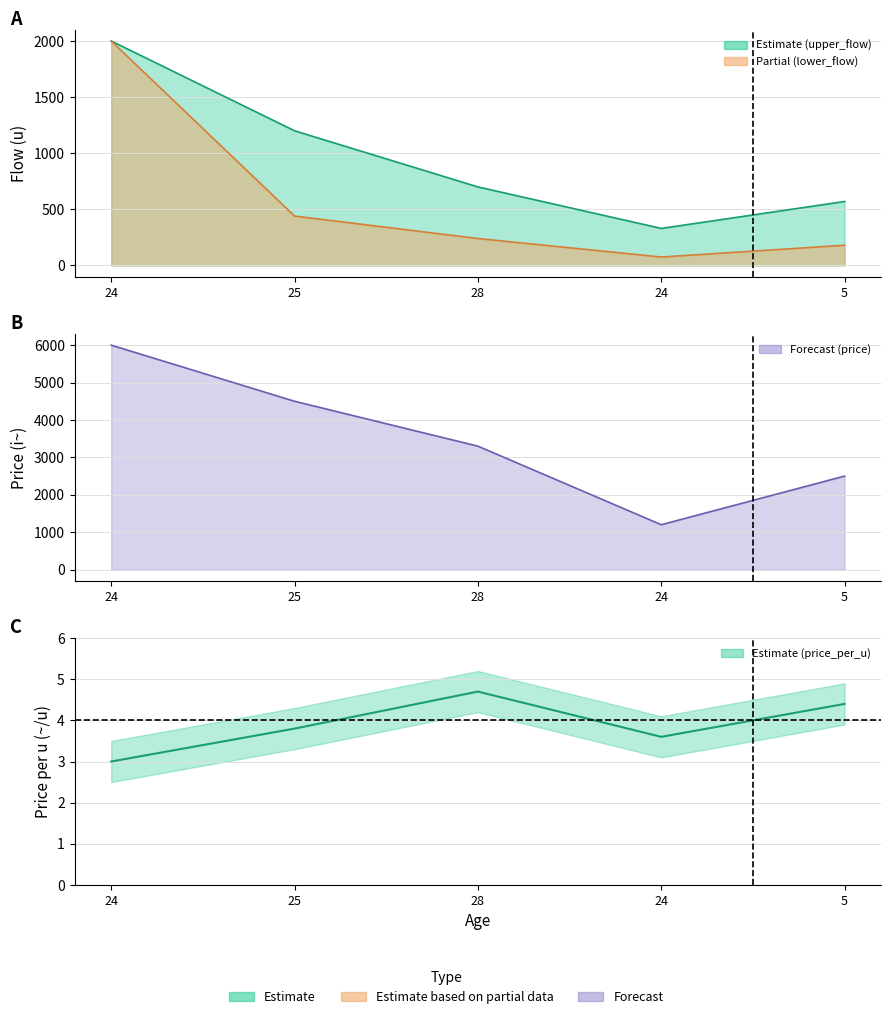

Read the value at 25.

3.8